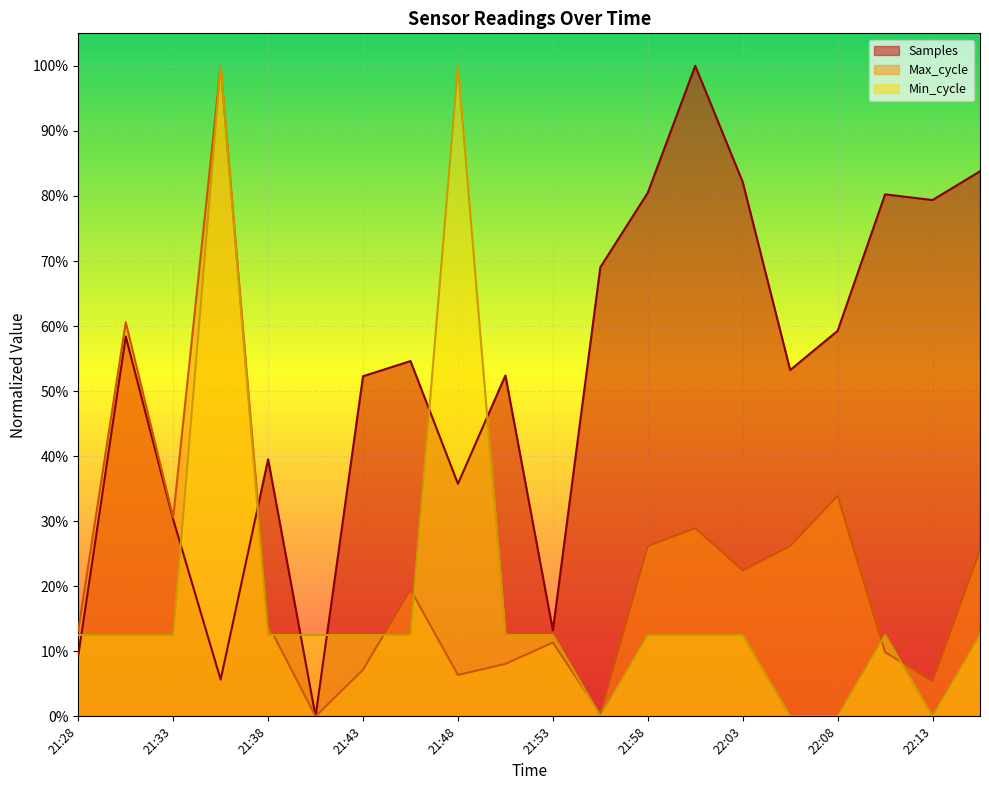

The Min_cycle series shows 0.4 at 22:13. True or false?

False